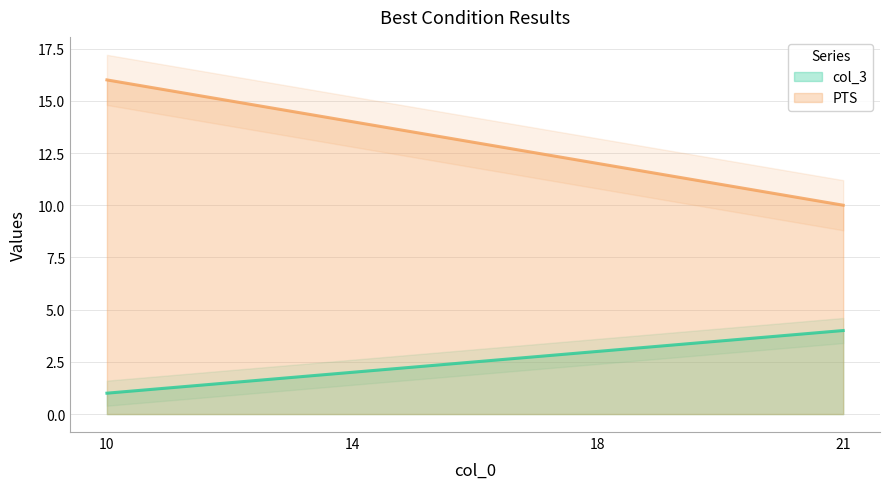

Is the value of PTS at 14 greater than the value of col_3 at 18?

Yes